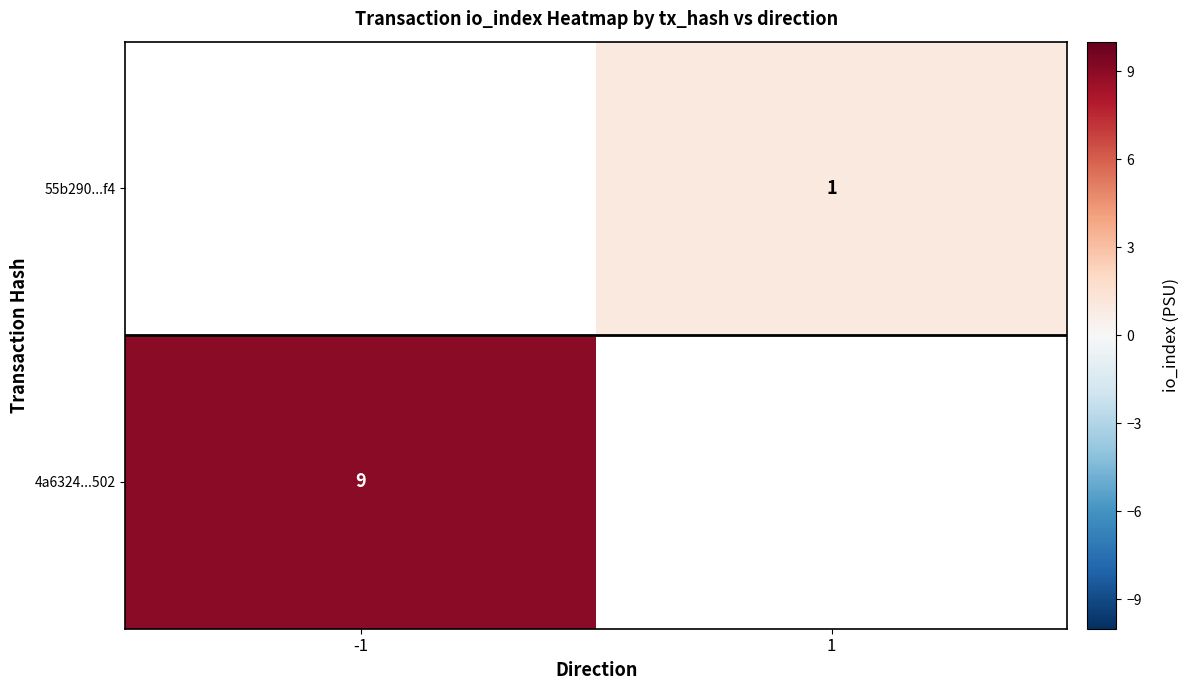

True or false: 4a6324...502 has a value of 9 at -1.

True